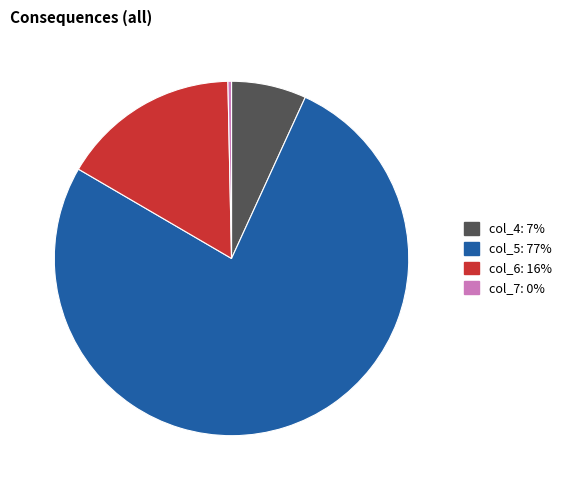

Rank the categories by value from lowest to highest.

col_7, col_4, col_6, col_5